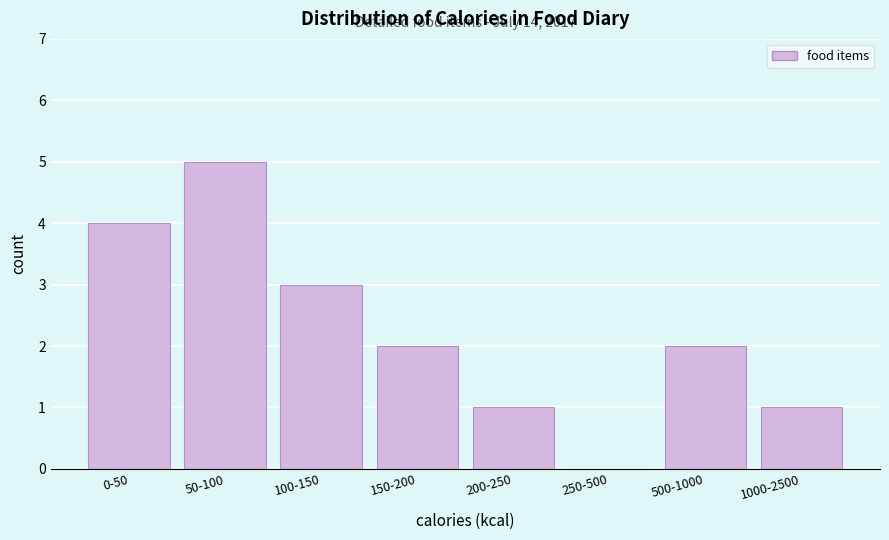

Reading left to right, what are all the values shown in this chart?

0-50=4	50-100=5	100-150=3	150-200=2	200-250=1	250-500=0	500-1000=2	1000-2500=1